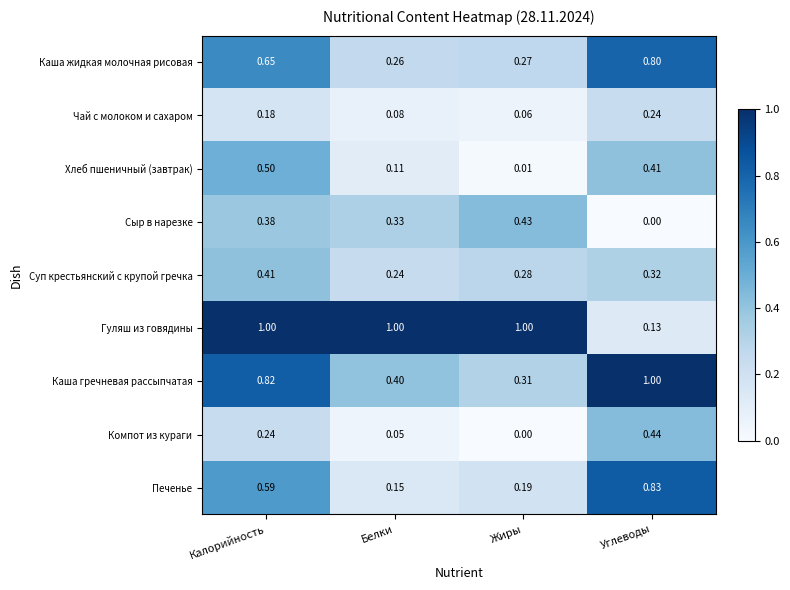

Which series changed the most between Калорийность and Углеводы?

Гуляш из говядины